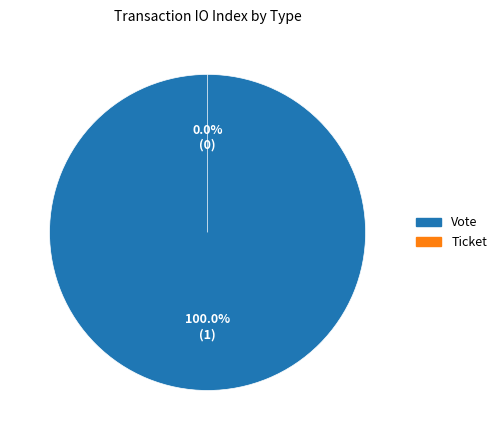

Which category has the smallest portion of the pie?

Ticket